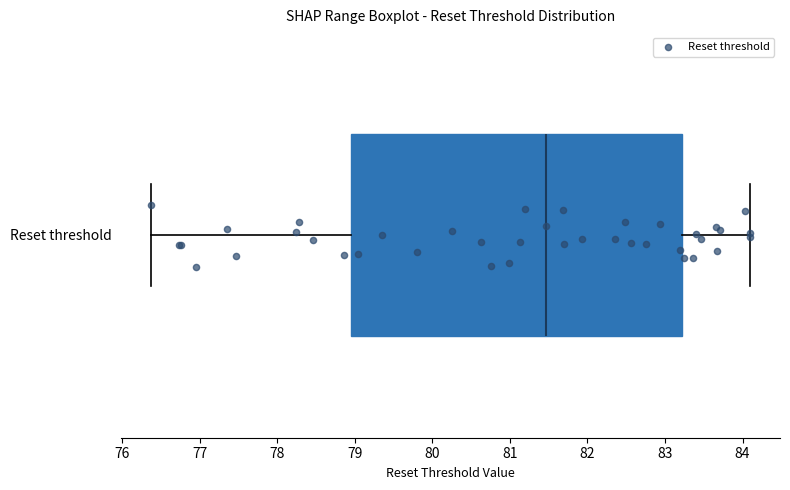

Read this box plot against the x-axis: the position of the median line, the range covered by the box, and the ends of both whiskers. The values are not printed on the chart, so give them approximately, as read against the axis.

median 81.5, box 78.9 to 83.2, whiskers 76.4 to 84.1